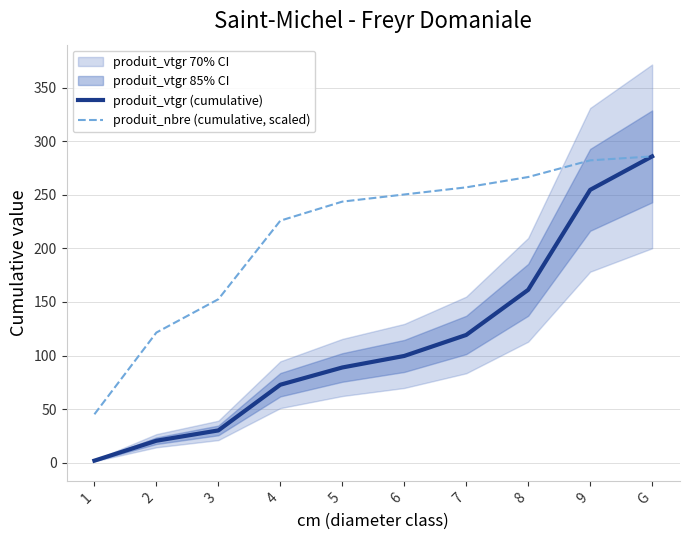

What is the average value of the produit_nbre (cumulative, scaled) series?

213.1